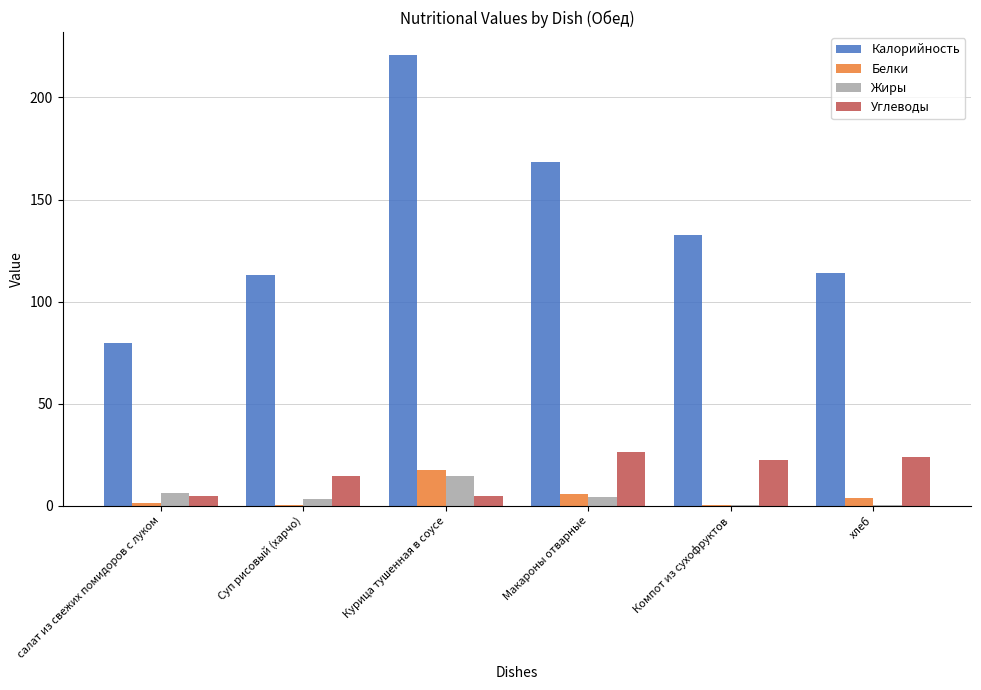

Count the number of data series in this chart.

4